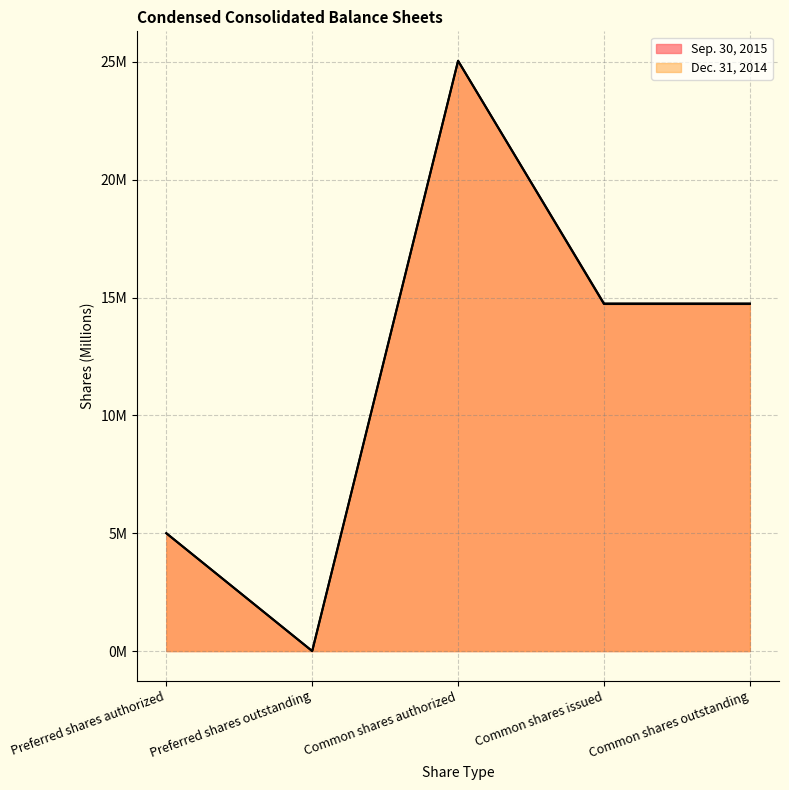

Which label corresponds to the largest value in the chart?

Common shares authorized